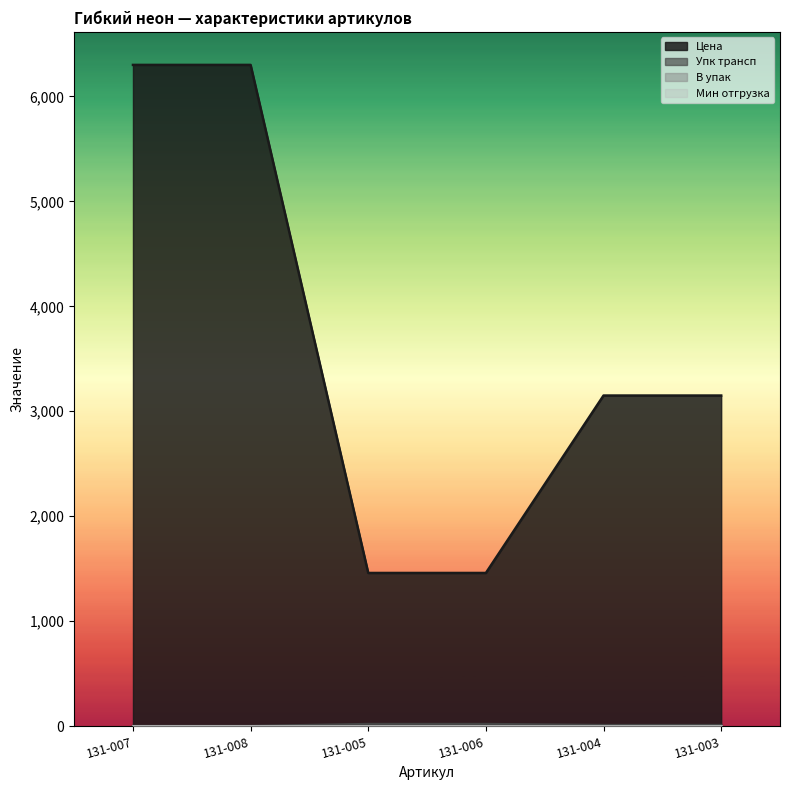

What is the difference between the second highest and second lowest values in the Цена series?

4840.5